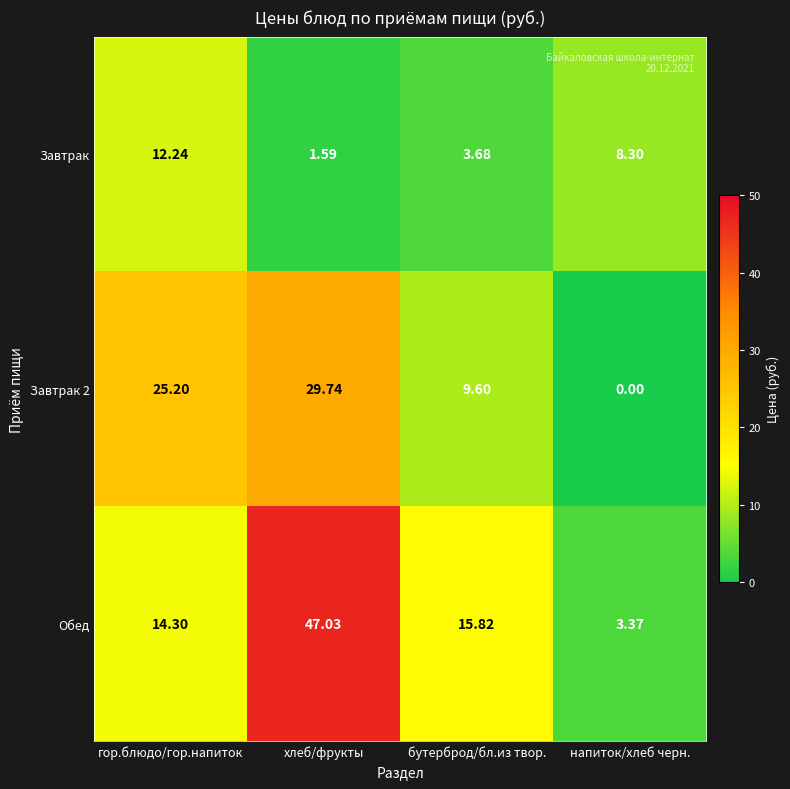

Which series has the largest total across all categories?

Обед